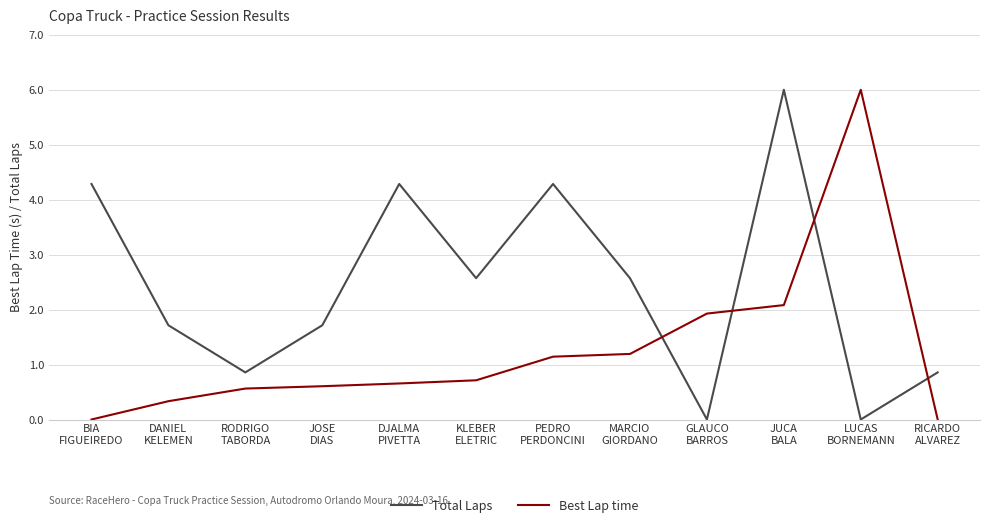

True or false: Best Lap time and Total Laps intersect in this chart.

True